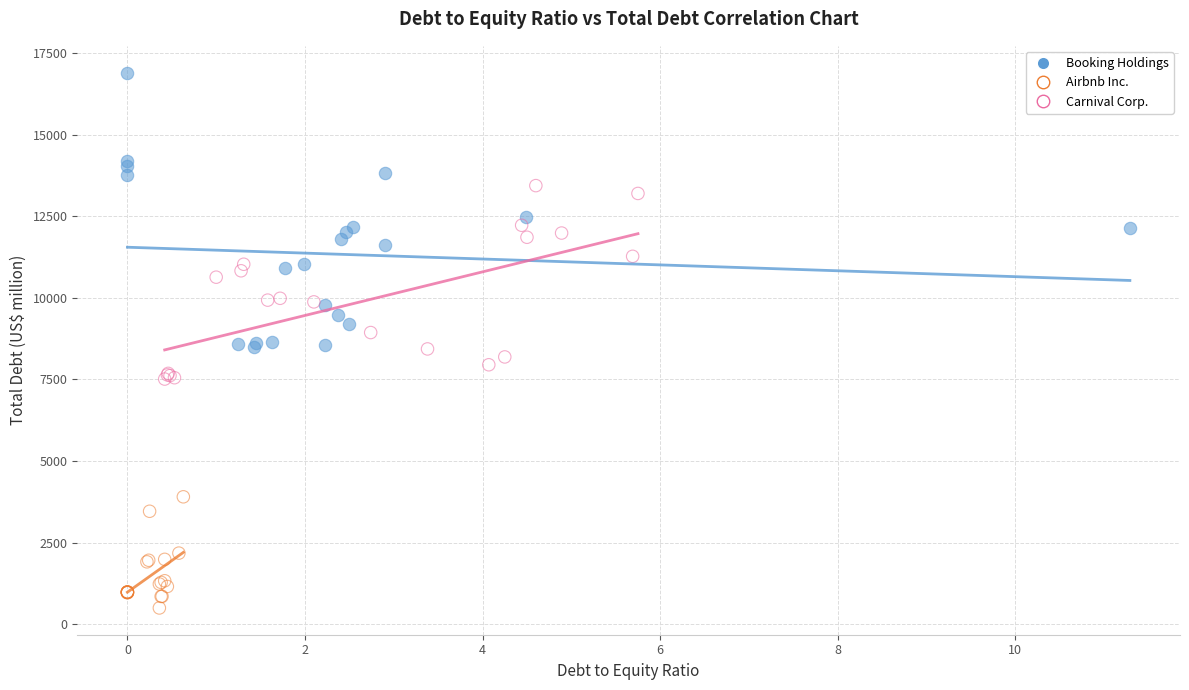

What are all the series names shown in the legend?

Booking Holdings, Airbnb Inc., Carnival Corp.